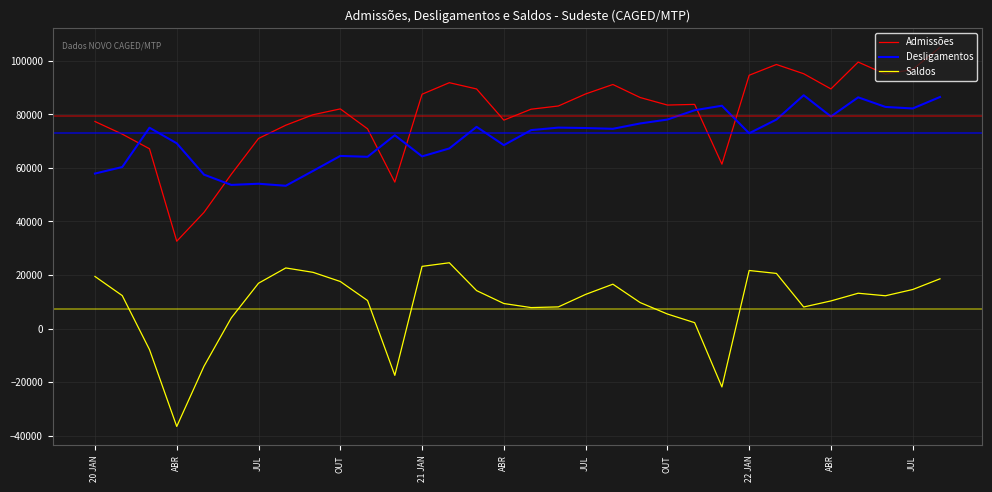

True or false: Desligamentos and Saldos cross at least once.

False